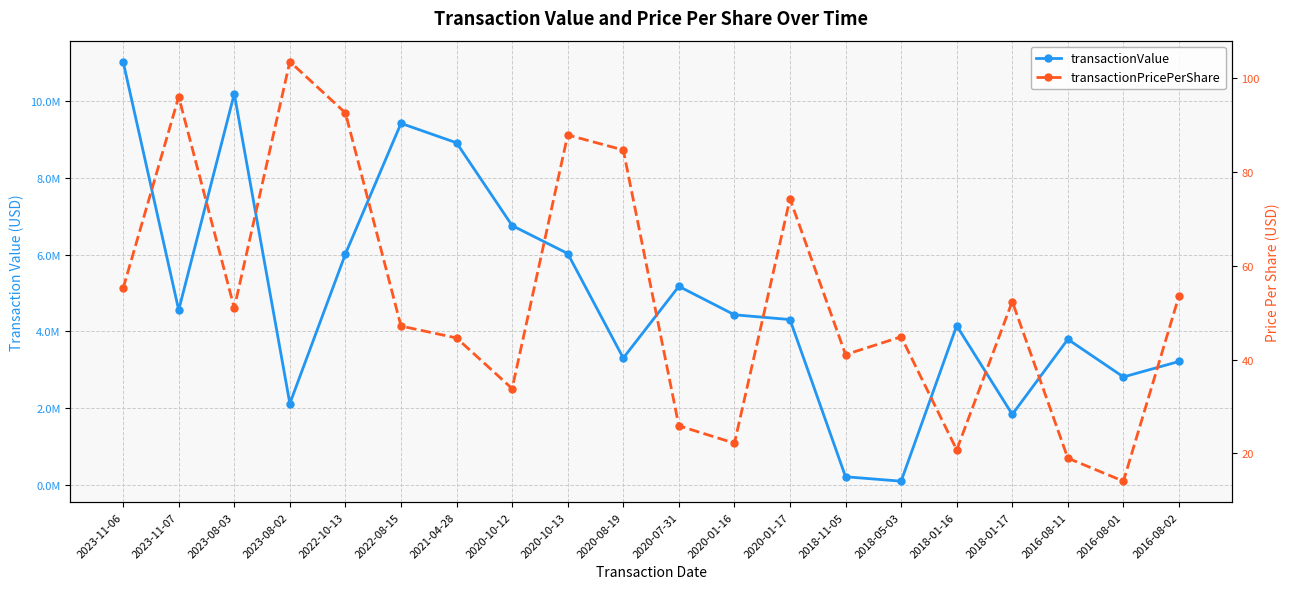

What is the sum of all transactionValue values?

98372484.0